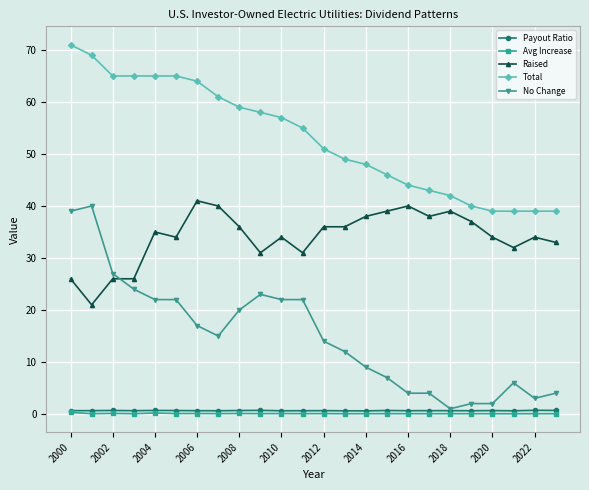

What are all the series names shown in the legend?

Payout Ratio, Avg Increase, Raised, Total, No Change